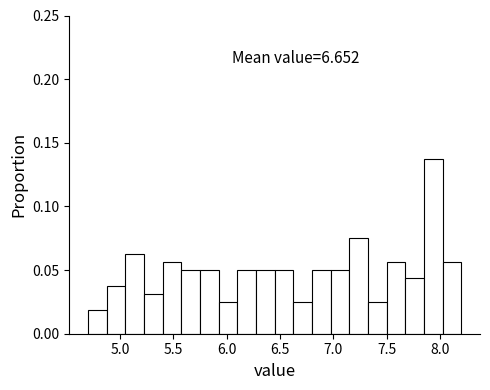

Around what value on the x-axis is the tallest bar? Give the approximate position of its centre, as read against the axis.

7.95